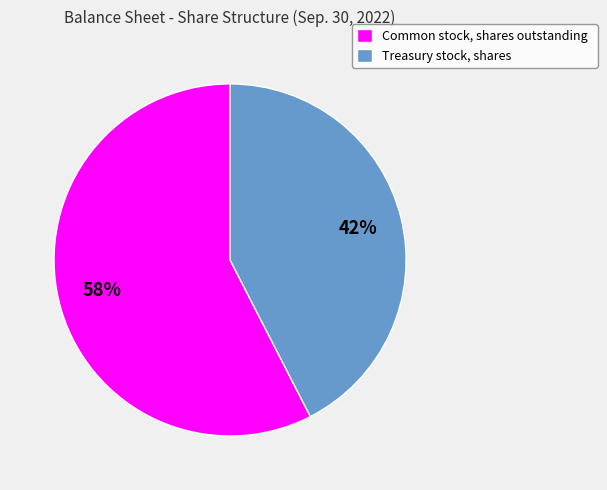

Count the number of slices in the pie.

2